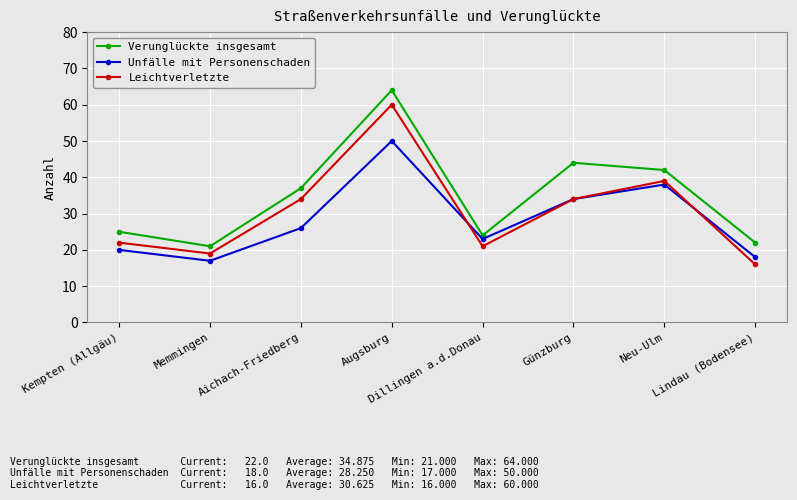

Which series changed the most between Aichach-Friedberg and Günzburg?

Unfälle mit Personenschaden